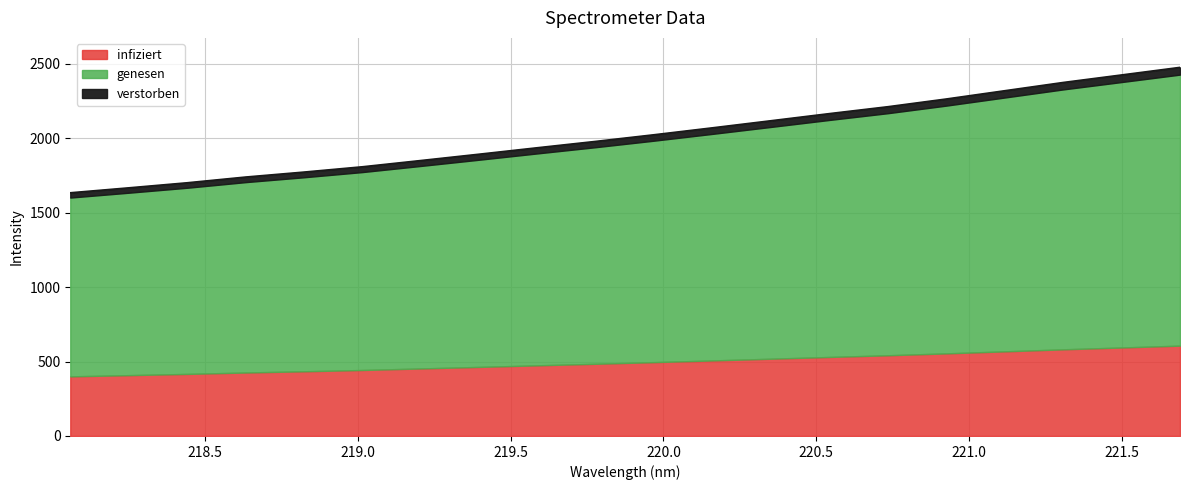

Where does the data first go above 2023?

219.9712